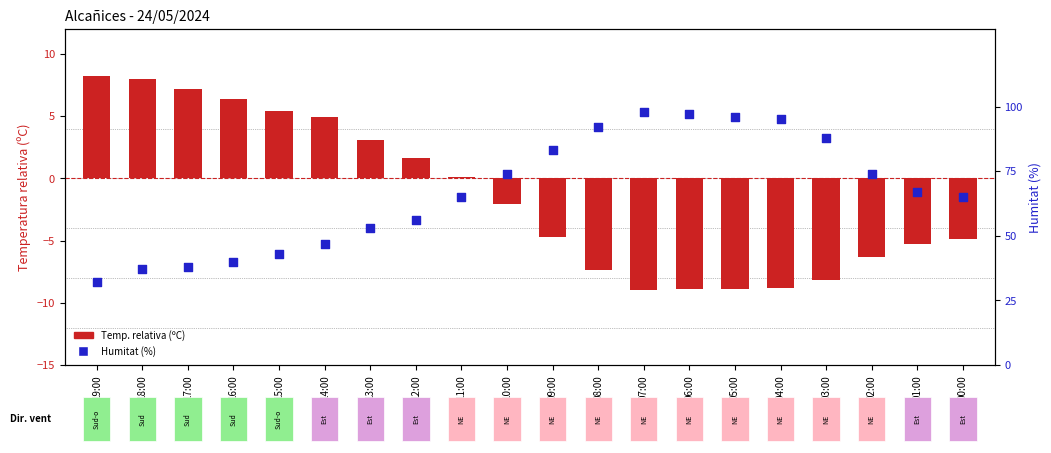

Which series reaches the maximum Y coordinate?

Humitat (%)